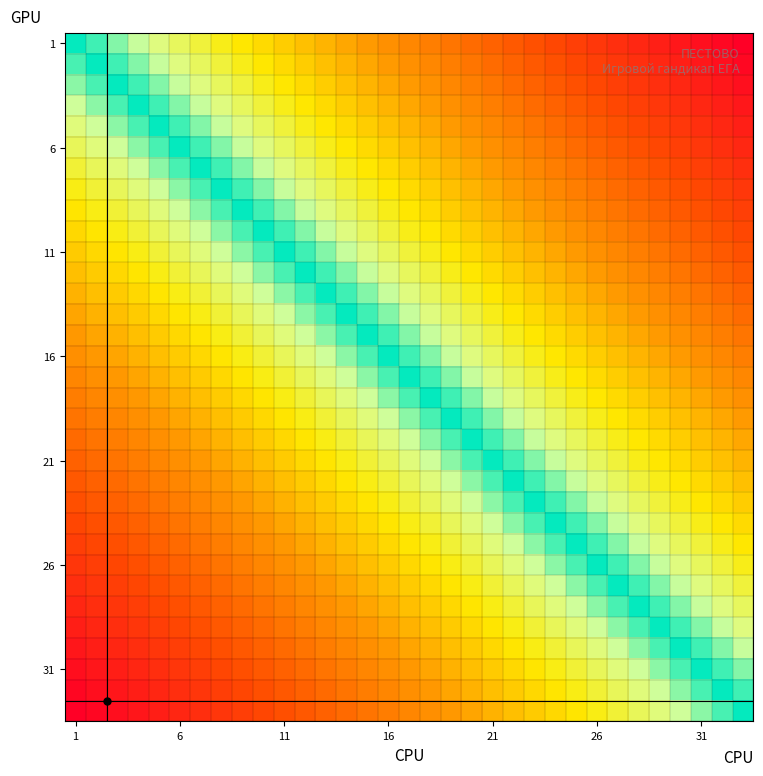

At how many categories does at least one series exceed 1?

33